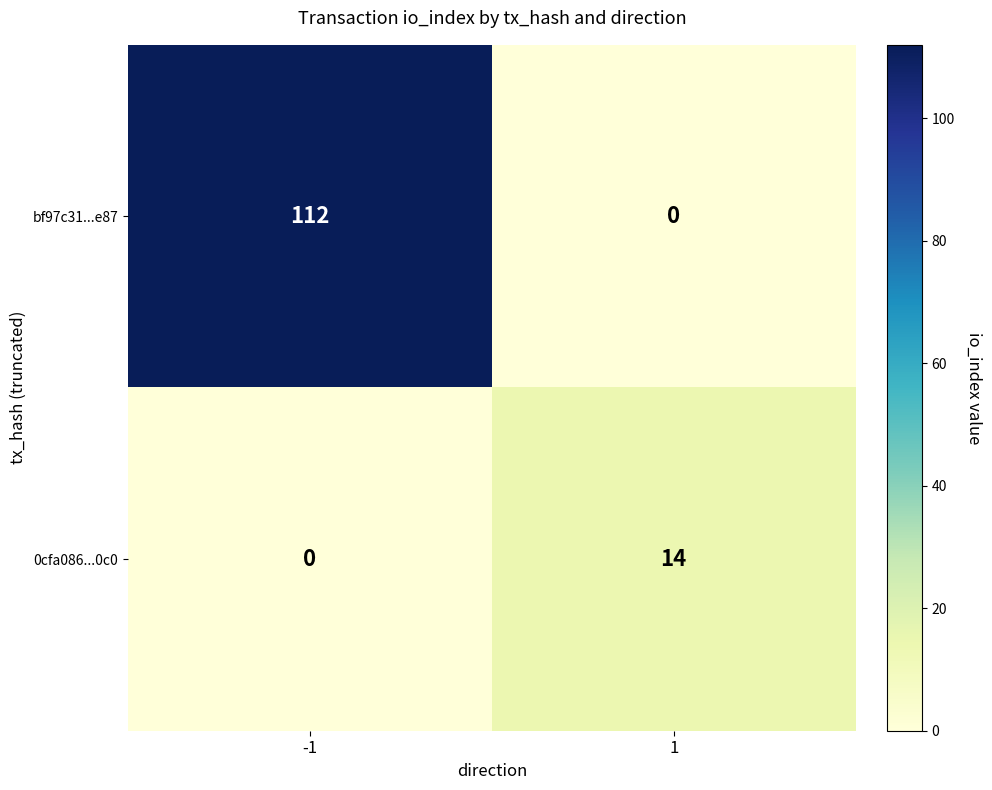

Between -1 and 1, which series saw the biggest shift?

bf97c31...e87